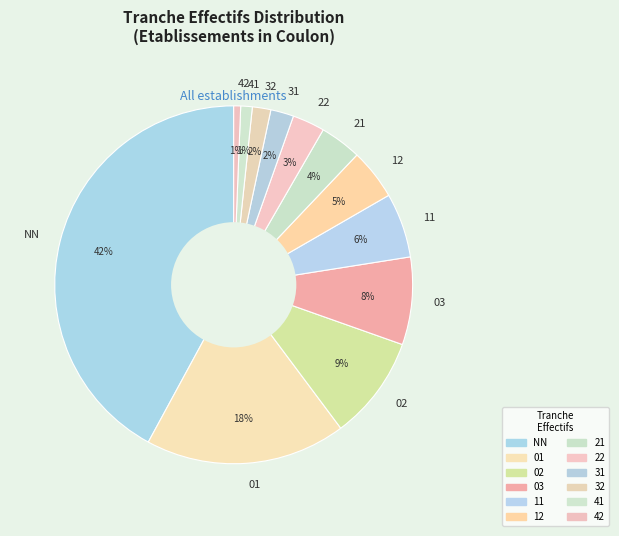

What is the largest slice in the pie chart?

NN